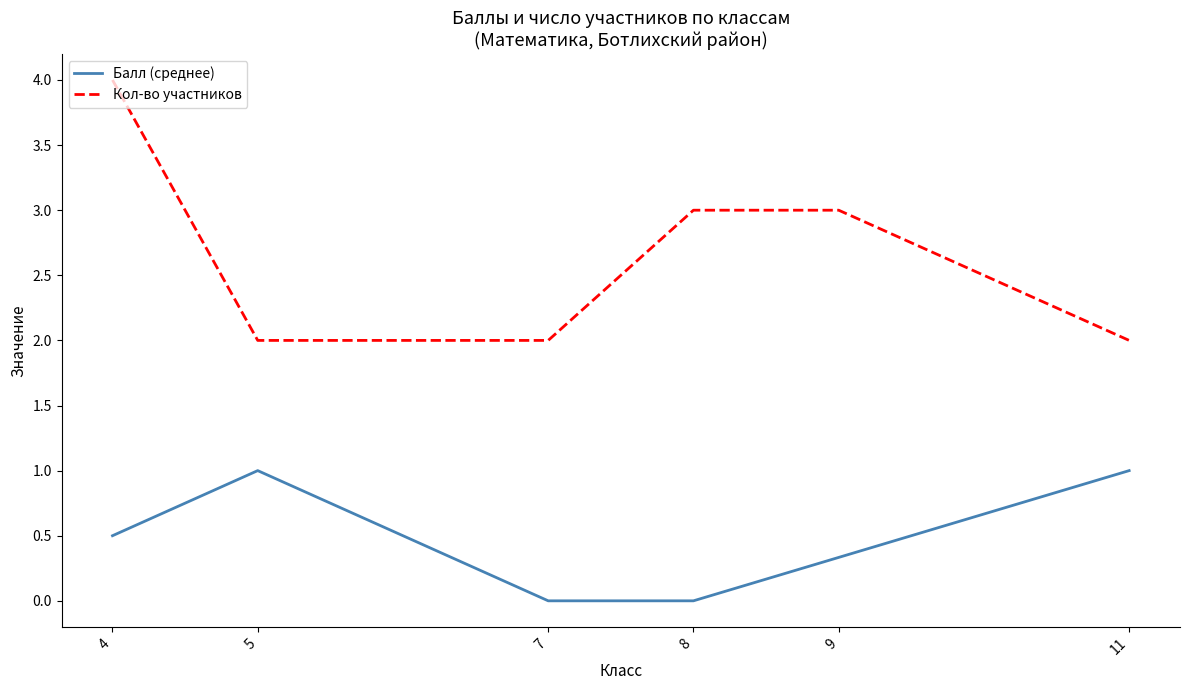

True or false: Кол-во участников and Балл (среднее) intersect in this chart.

False